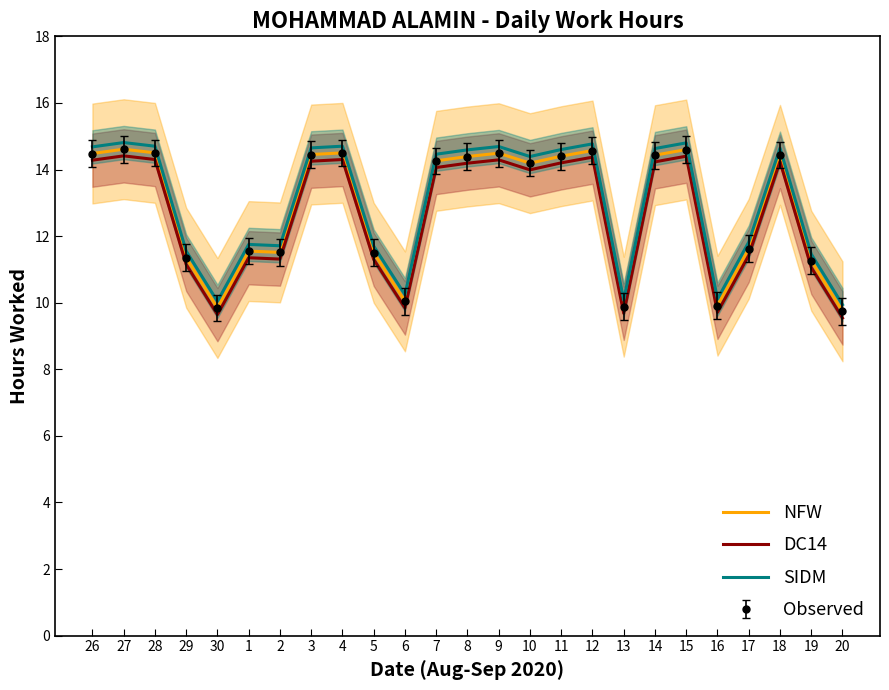

How many lines are shown in the chart?

3